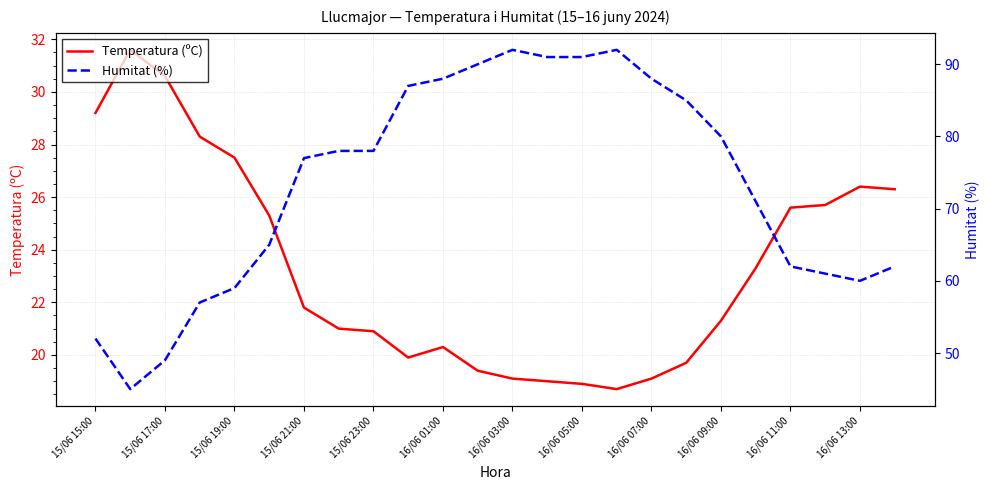

True or false: Temperatura (ºC) has a value of 29.6 at 15/06 21:00.

False